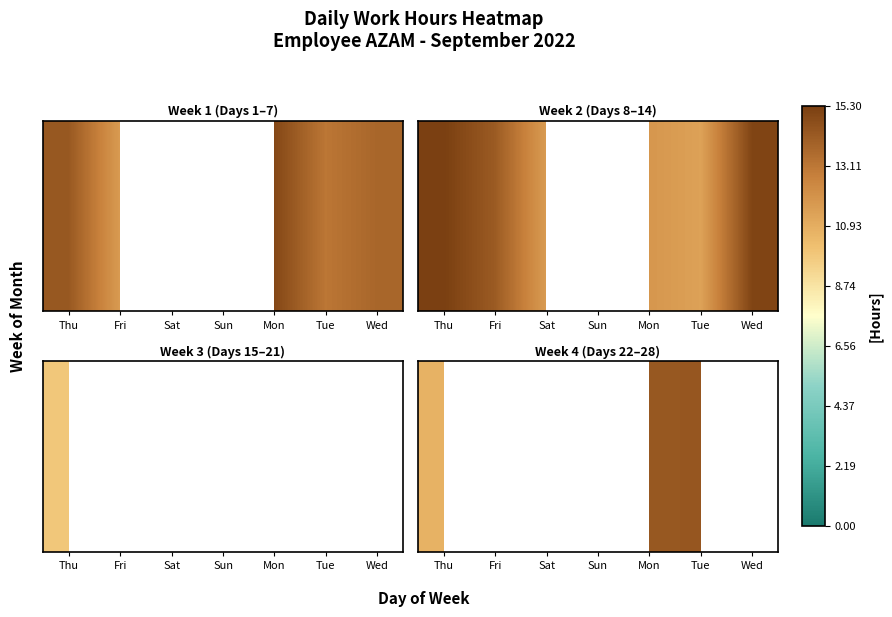

Count the number of data series in this chart.

1